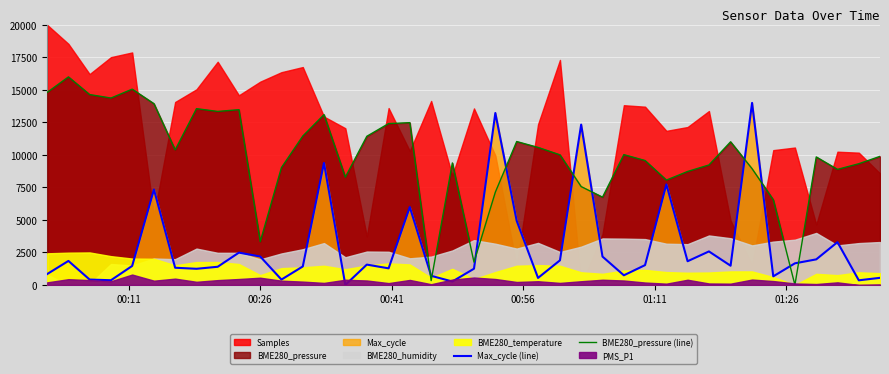

True or false: Max_cycle (line) and BME280_pressure (line) cross at least once.

True